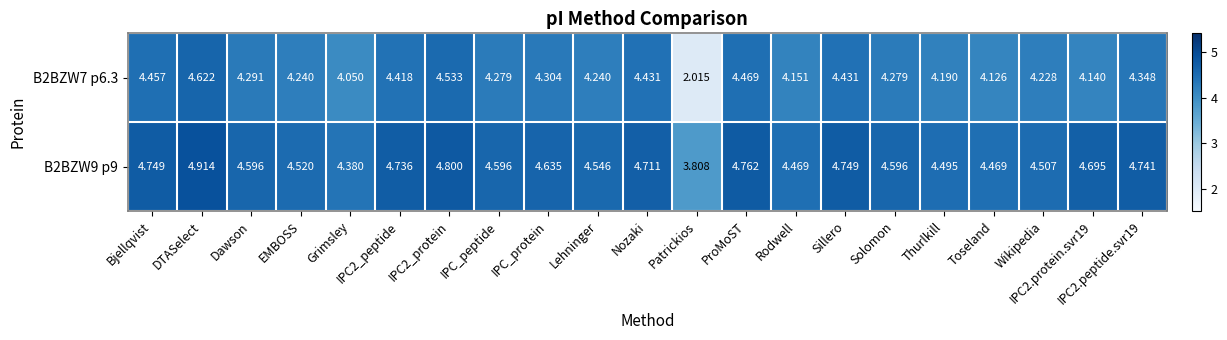

At which category is the sum across all series the highest?

DTASelect